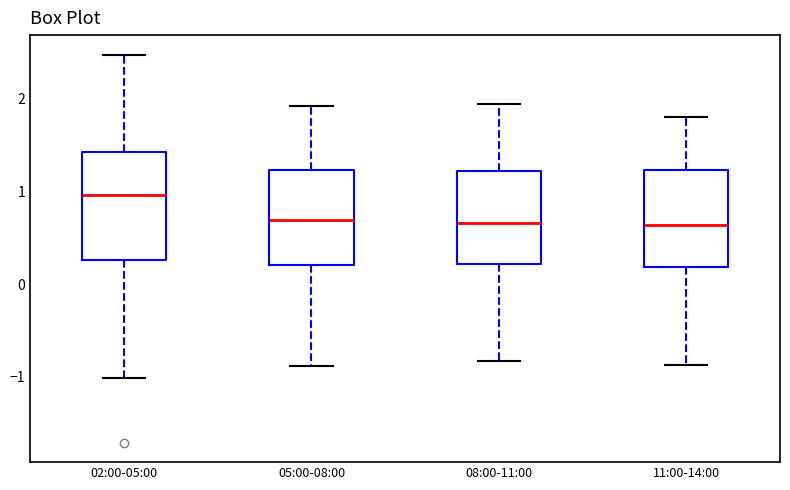

Reading left to right, read every box against the y-axis: the position of its median line, the range the box covers, and the ends of its whiskers. The values are not printed on the chart, so give them approximately, as read against the axis.

02:00-05:00: median 1.0, box 0.3 to 1.4, whiskers -1.0 to 2.5
05:00-08:00: median 0.7, box 0.2 to 1.2, whiskers -0.9 to 1.9
08:00-11:00: median 0.7, box 0.2 to 1.2, whiskers -0.8 to 2.0
11:00-14:00: median 0.6, box 0.2 to 1.2, whiskers -0.9 to 1.8